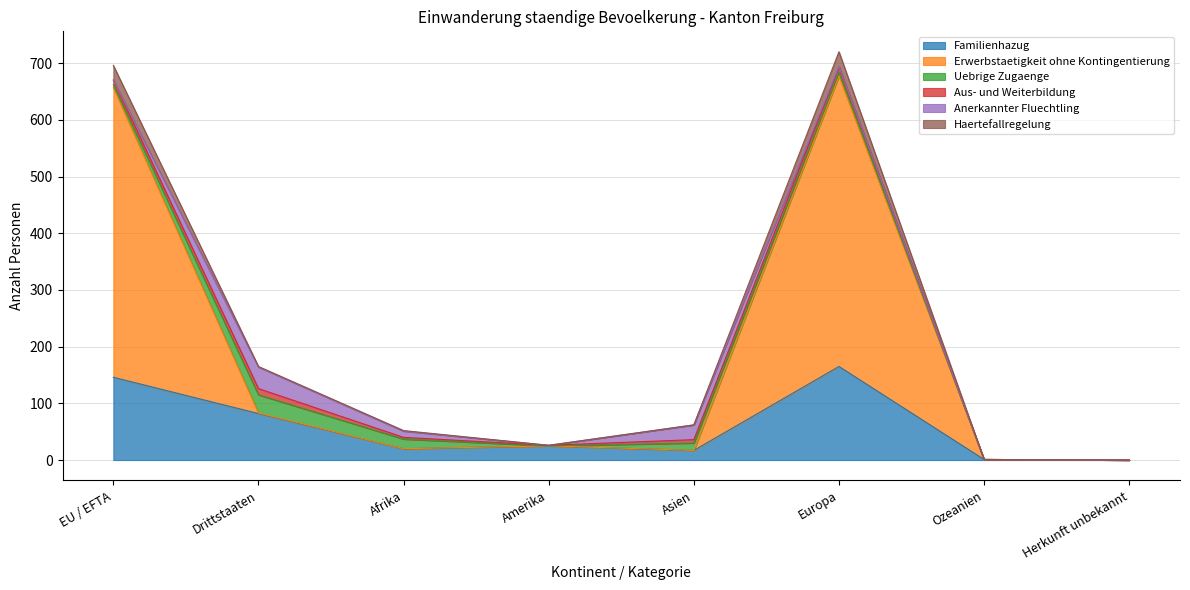

Rank the categories by Haertefallregelung value from lowest to highest.

Herkunft unbekannt, Ozeanien, Amerika, Asien, Afrika, Drittstaaten, EU / EFTA, Europa